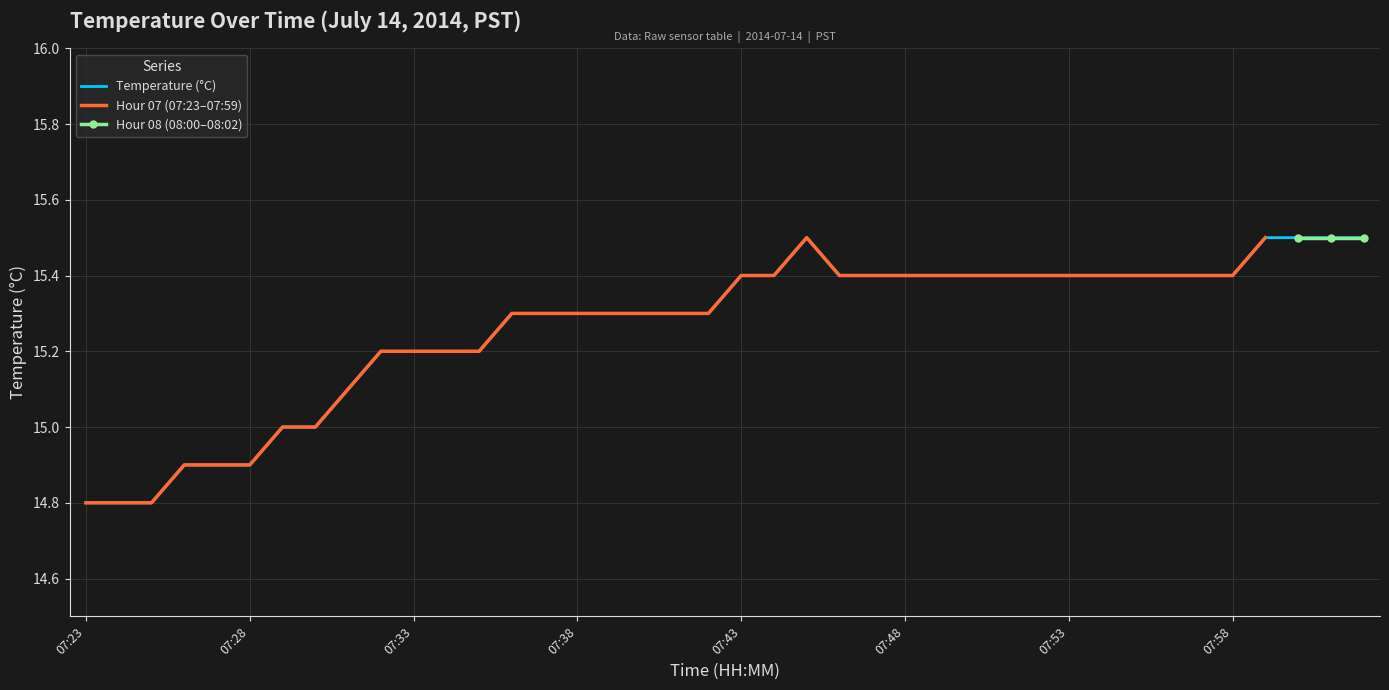

Which label corresponds to the smallest value in the chart?

07:23